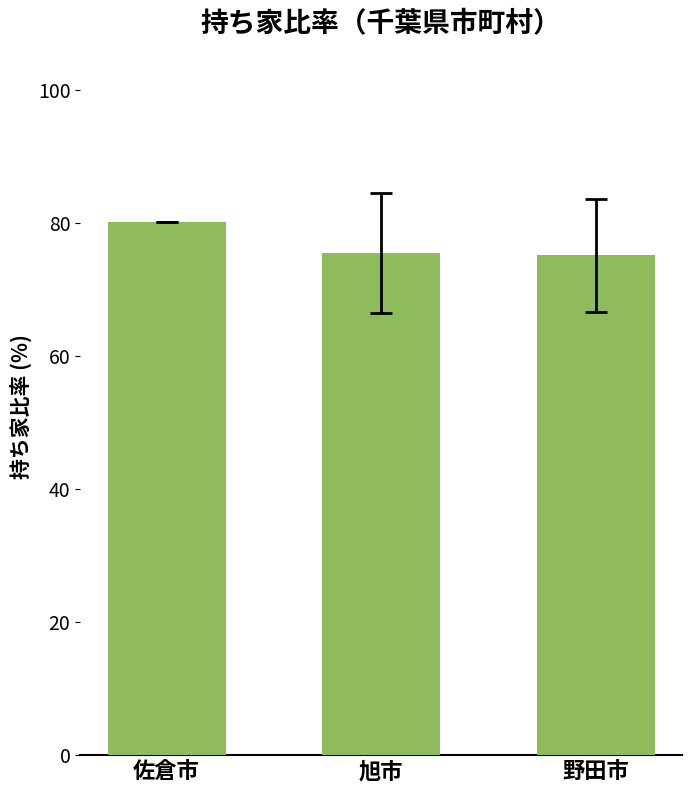

What is the approximate value at 野田市?

75.2